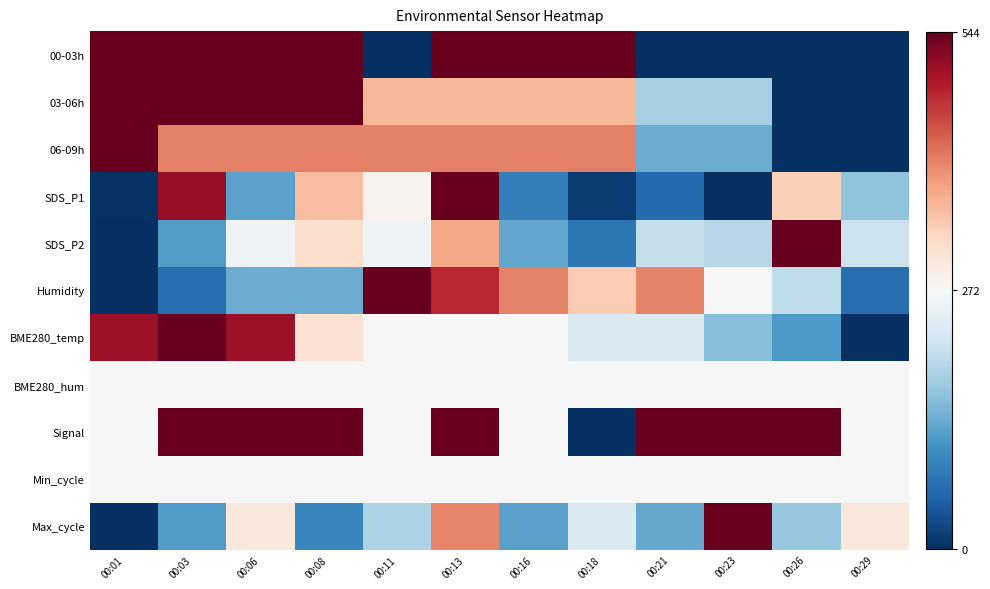

Rank the series at 00:18 from highest to lowest value.

00-03h, 06-09h, 03-06h, Humidity, BME280_hum, Min_cycle, Max_cycle, BME280_temp, SDS_P2, SDS_P1, Signal